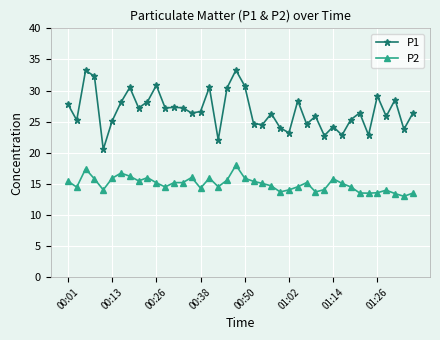

List the series in order of their overall mean, highest first.

P1, P2